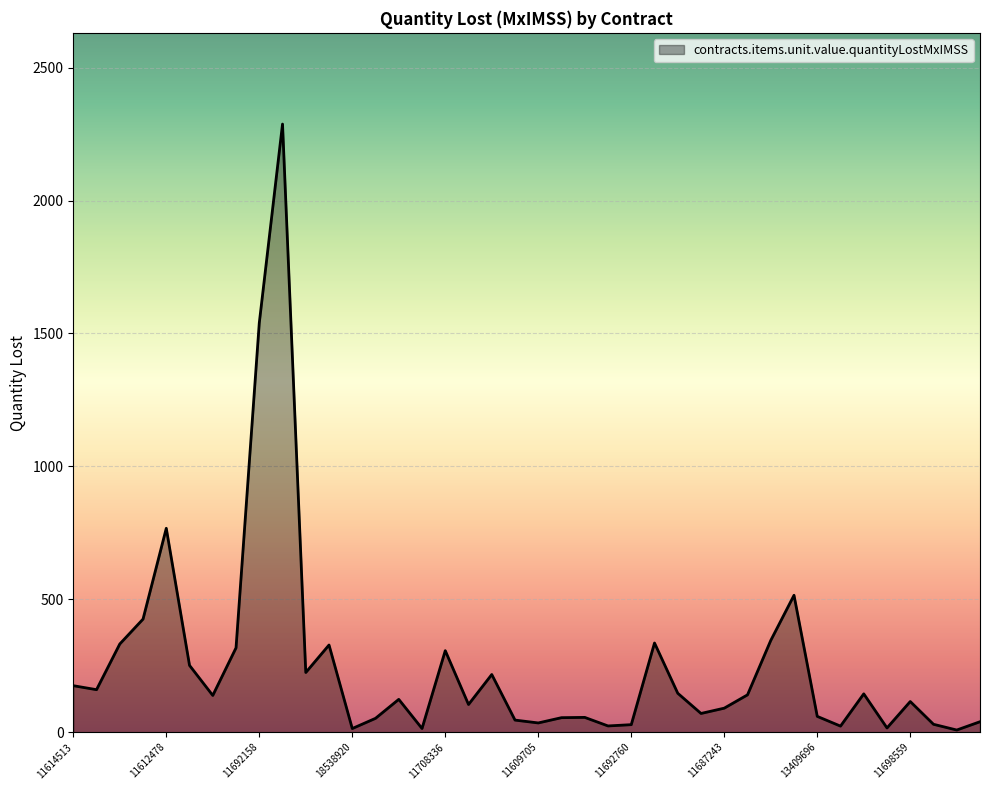

What is the greatest value displayed?

2287.8